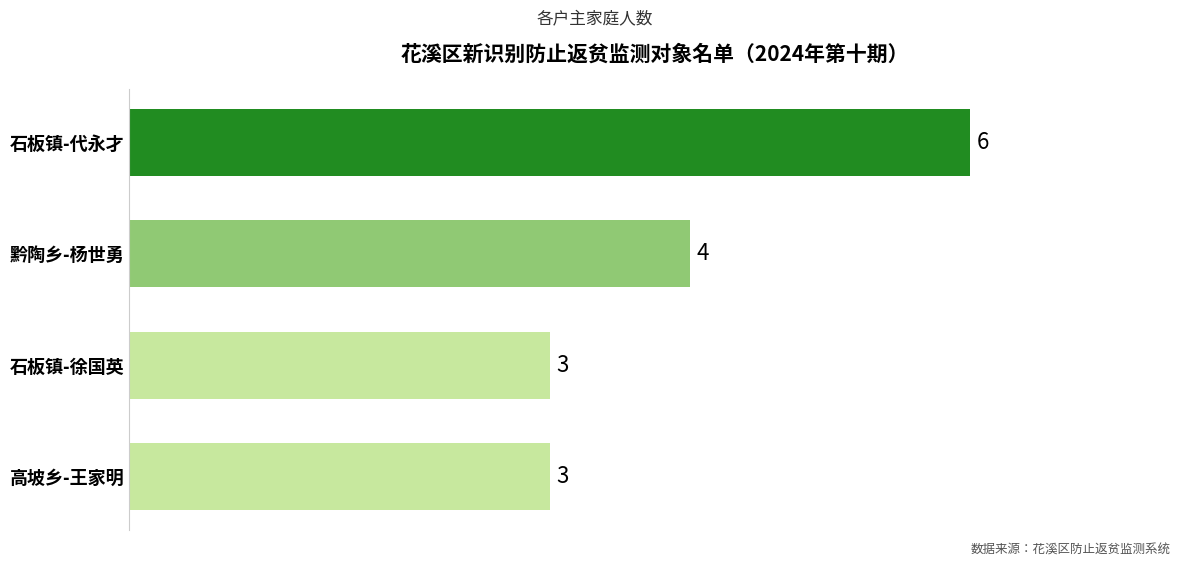

How many values are below 4?

2